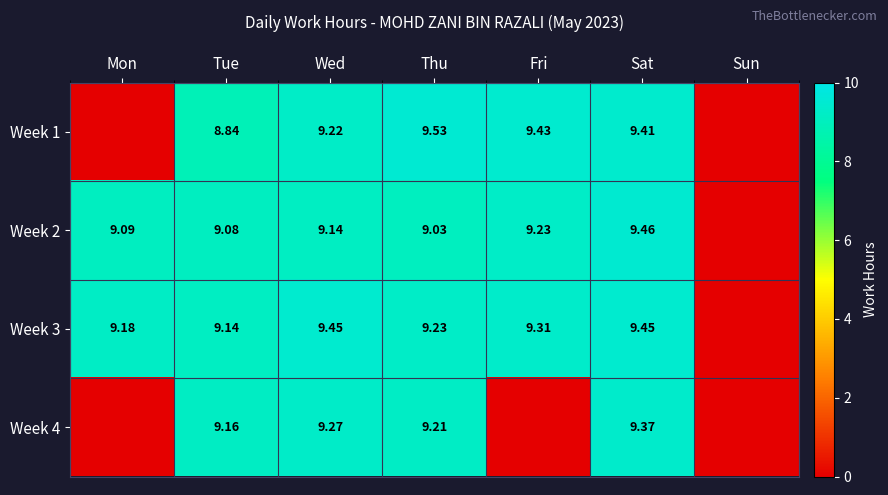

Is the value of Week 4 at Tue greater than the value of Week 3 at Thu?

No